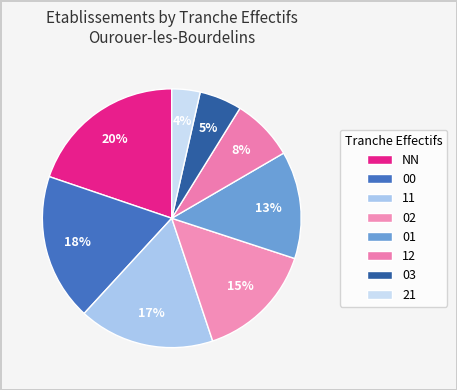

Which category has the biggest portion of the pie?

NN